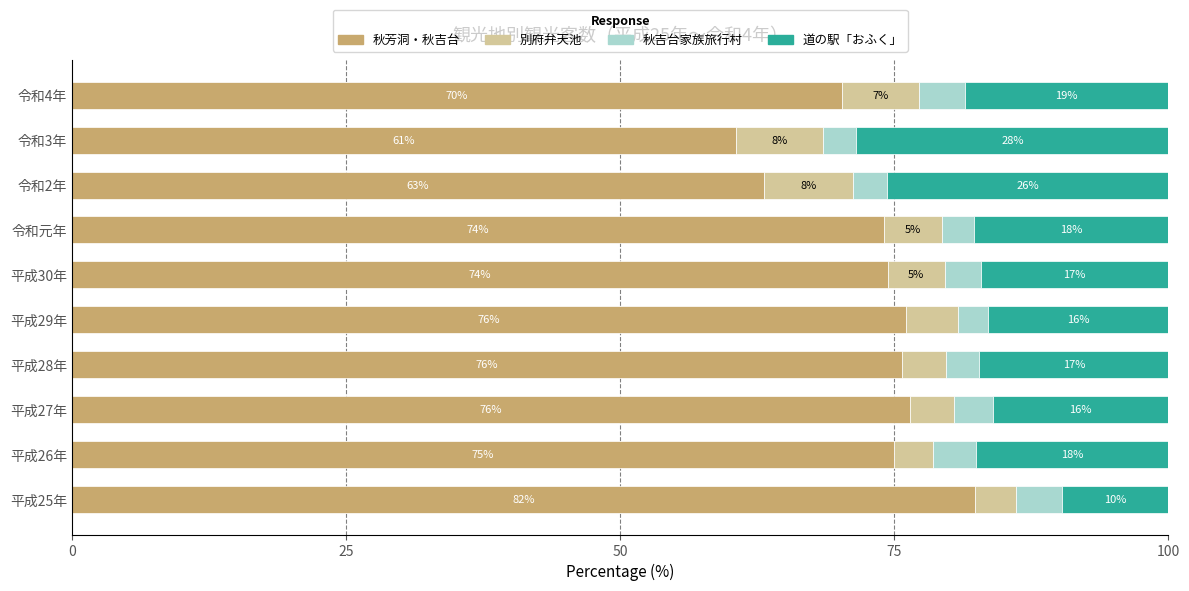

What are all the series names shown in the legend?

秋芳洞・秋吉台, 別府弁天池, 秋吉台家族旅行村, 道の駅「おふく」